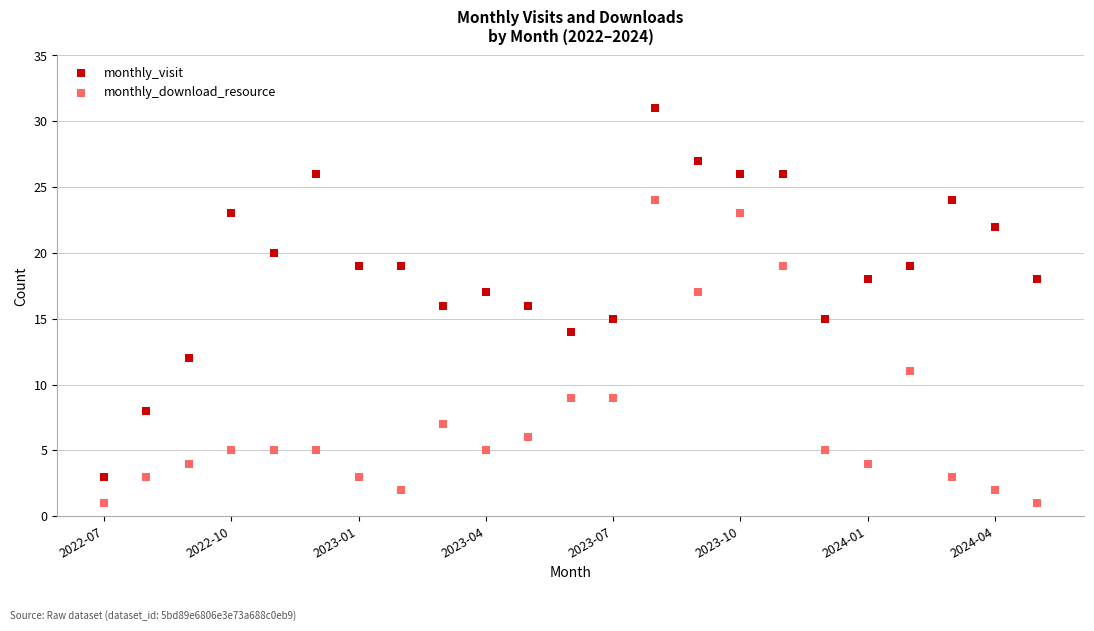

Which series reaches the maximum Y coordinate?

monthly_visit